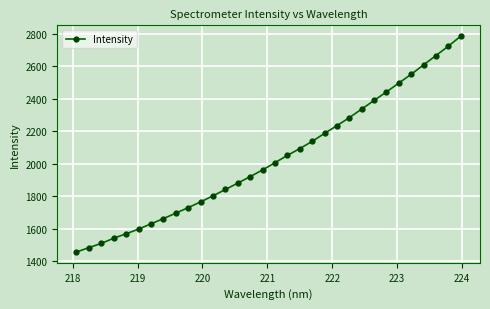

Is this an area chart (filled region under the line)?

No